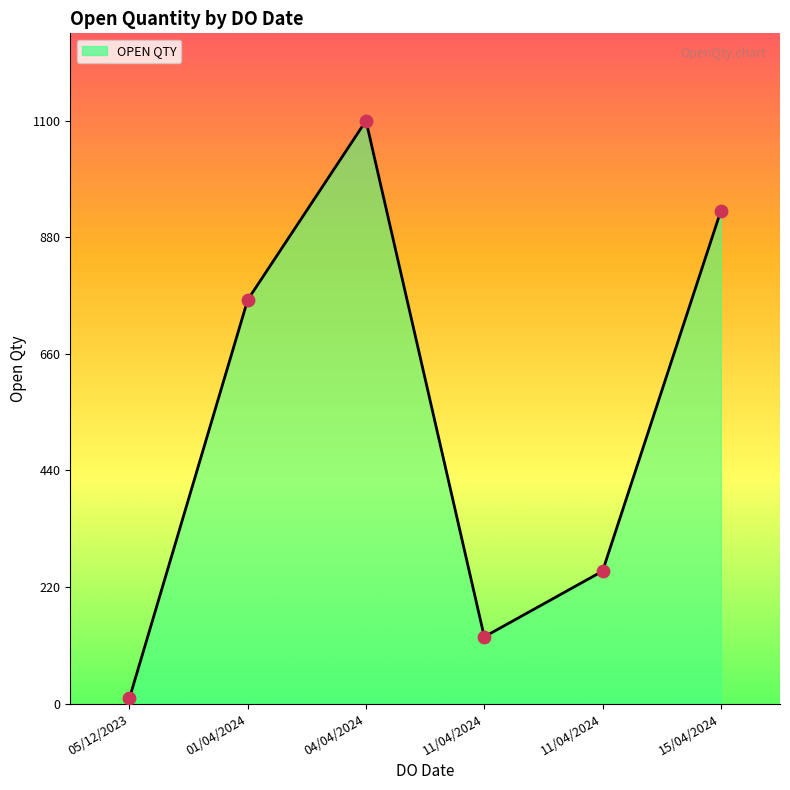

Between 05/12/2023 and 15/04/2024, which is larger?

15/04/2024